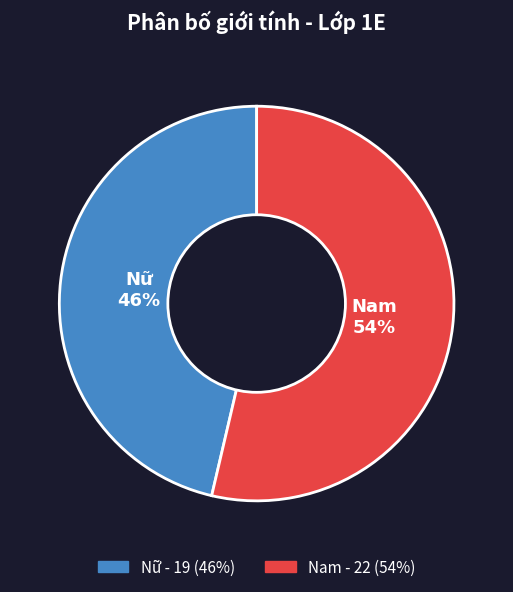

Rank the categories by value from lowest to highest.

Nữ, Nam